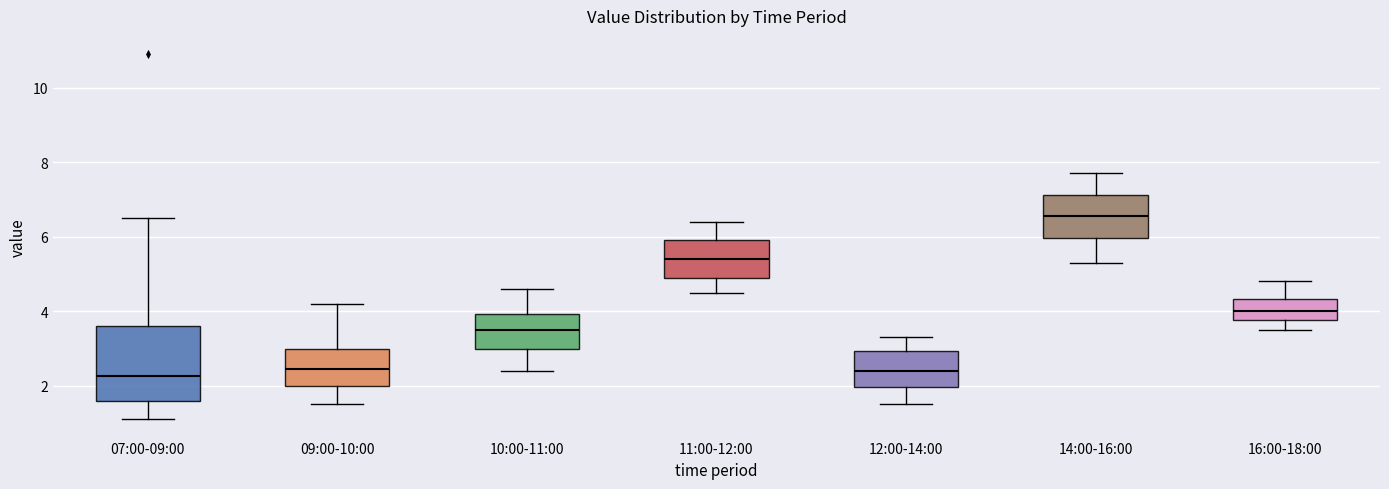

Where does the median line of the box for 11:00-12:00 sit on the y-axis? The values are not printed on the chart, so give them approximately, as read against the axis.

5.4